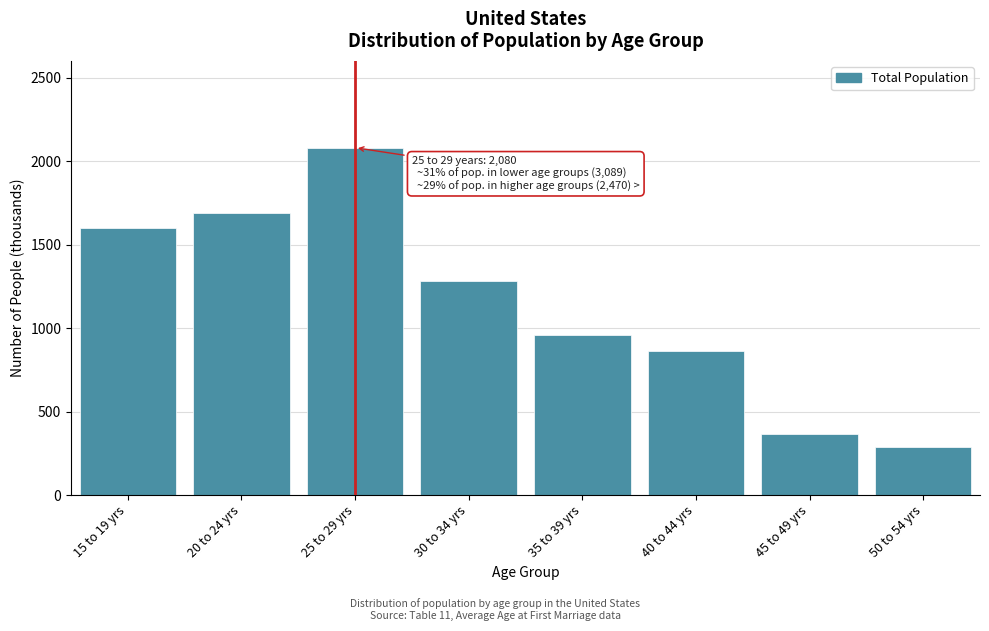

Reading right to left, list all the values displayed in this chart.

288	368	861	959	1282	2080	1688	1601